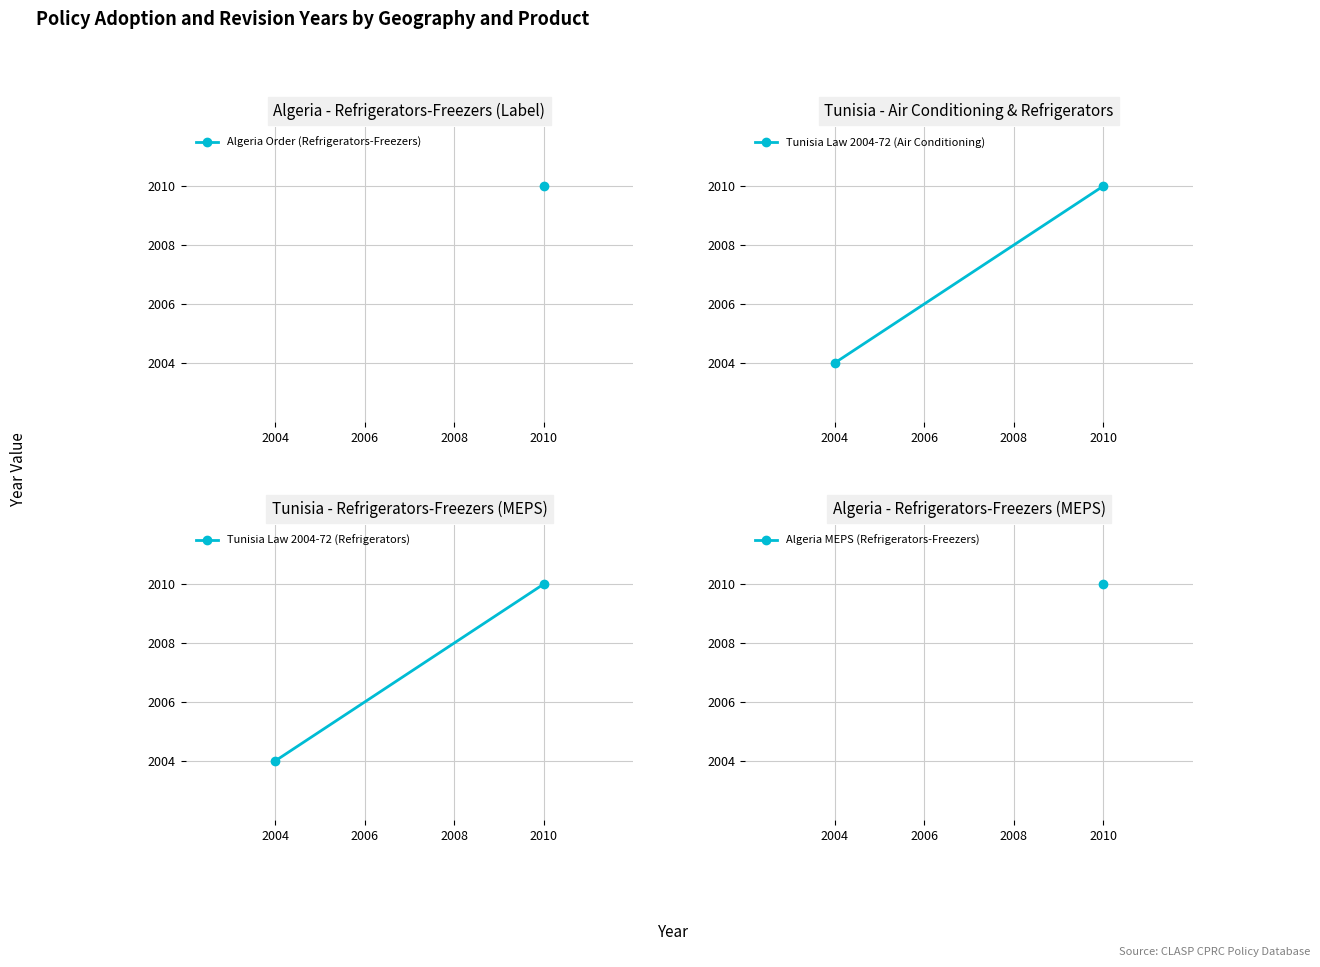

The Tunisia Law 2004-72 (Air Conditioning) series shows 1184 at 2010. True or false?

False